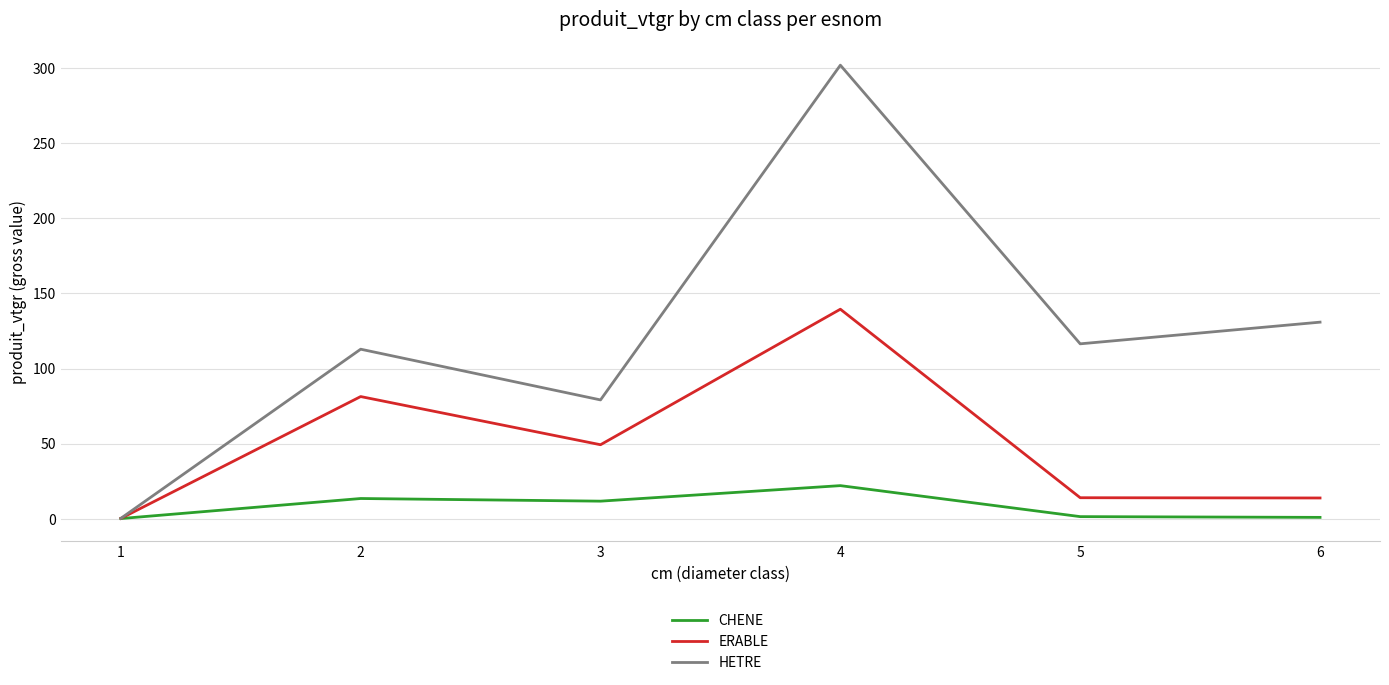

What is the minimum value shown in the chart?

0.3